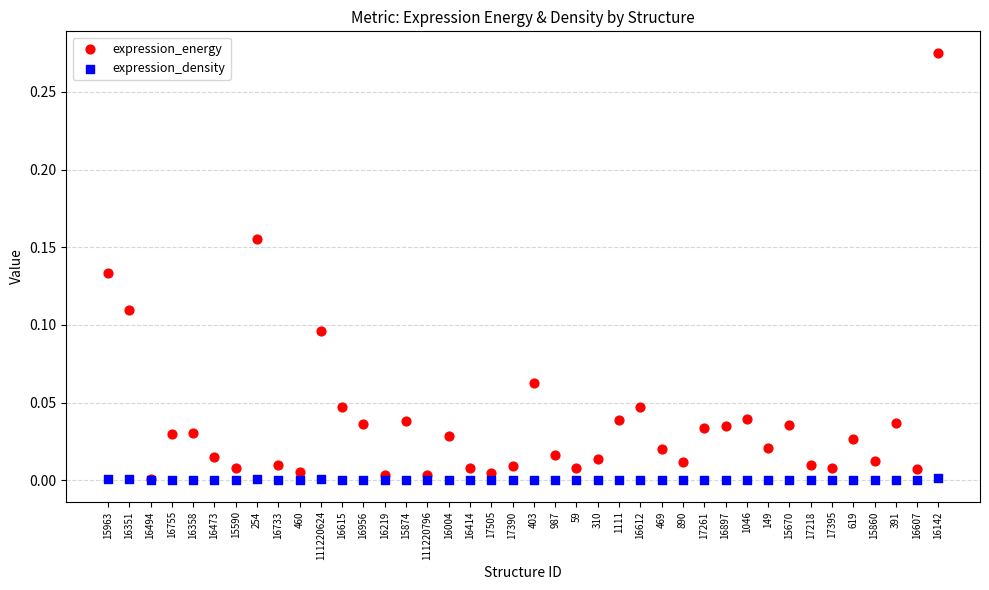

What are all the series names shown in the legend?

expression_energy, expression_density